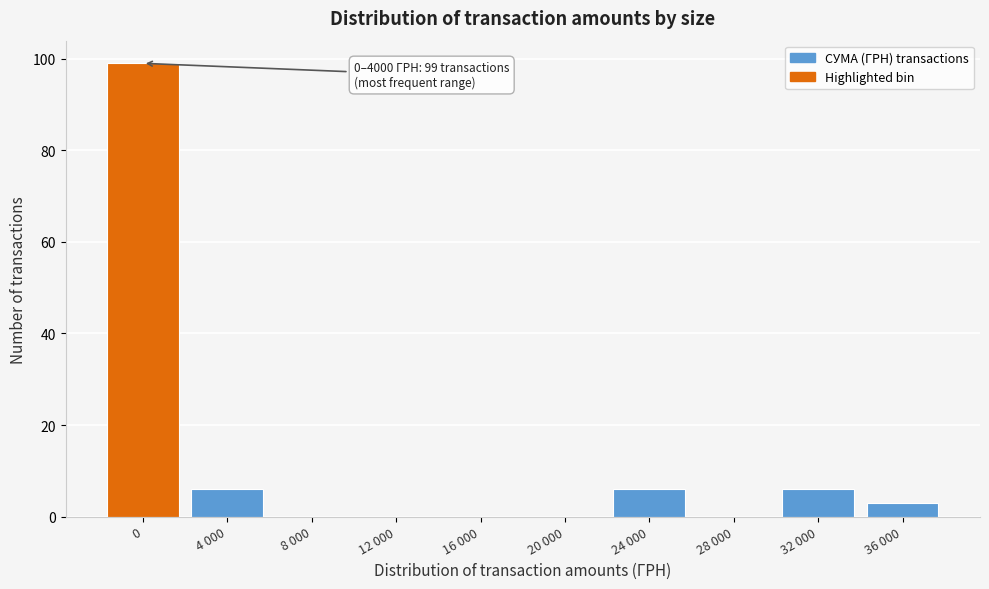

Reading left to right, list all the values displayed in this chart.

0=99	4 000=6	8 000=0	12 000=0	16 000=0	20 000=0	24 000=6	28 000=0	32 000=6	36 000=3